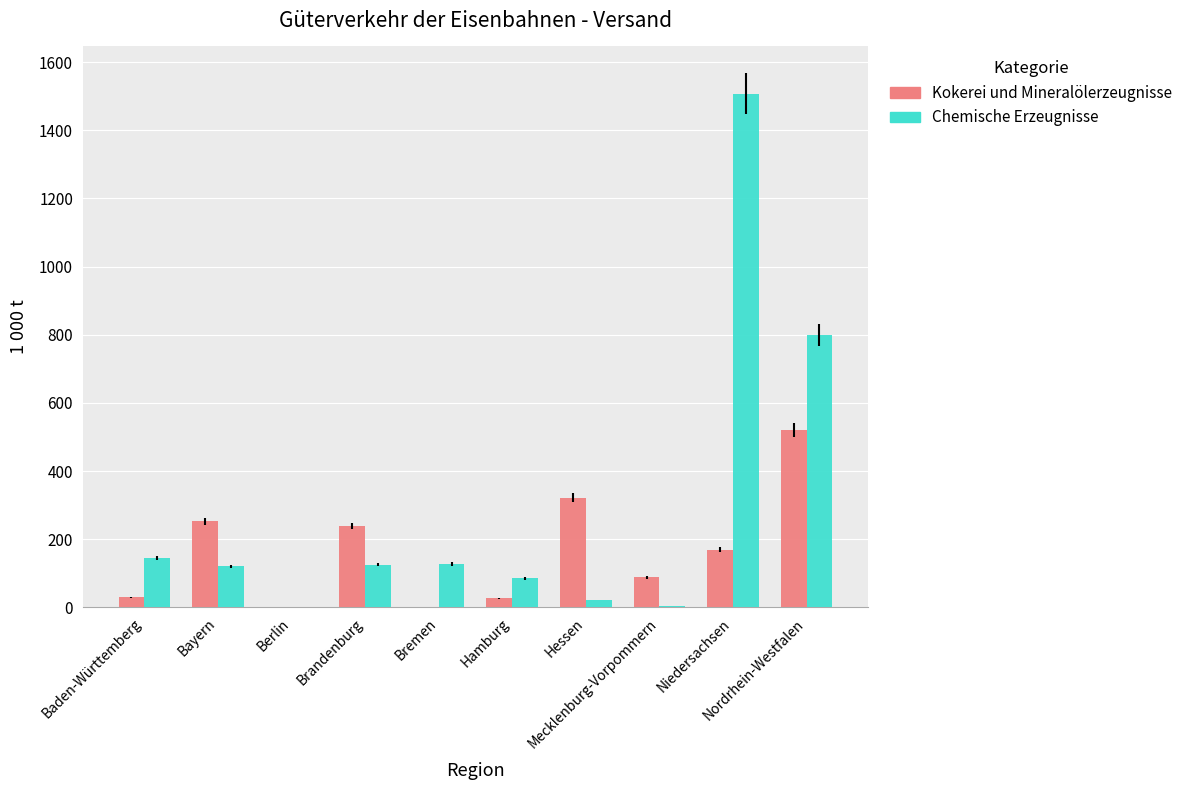

What is the greatest value displayed?

1507